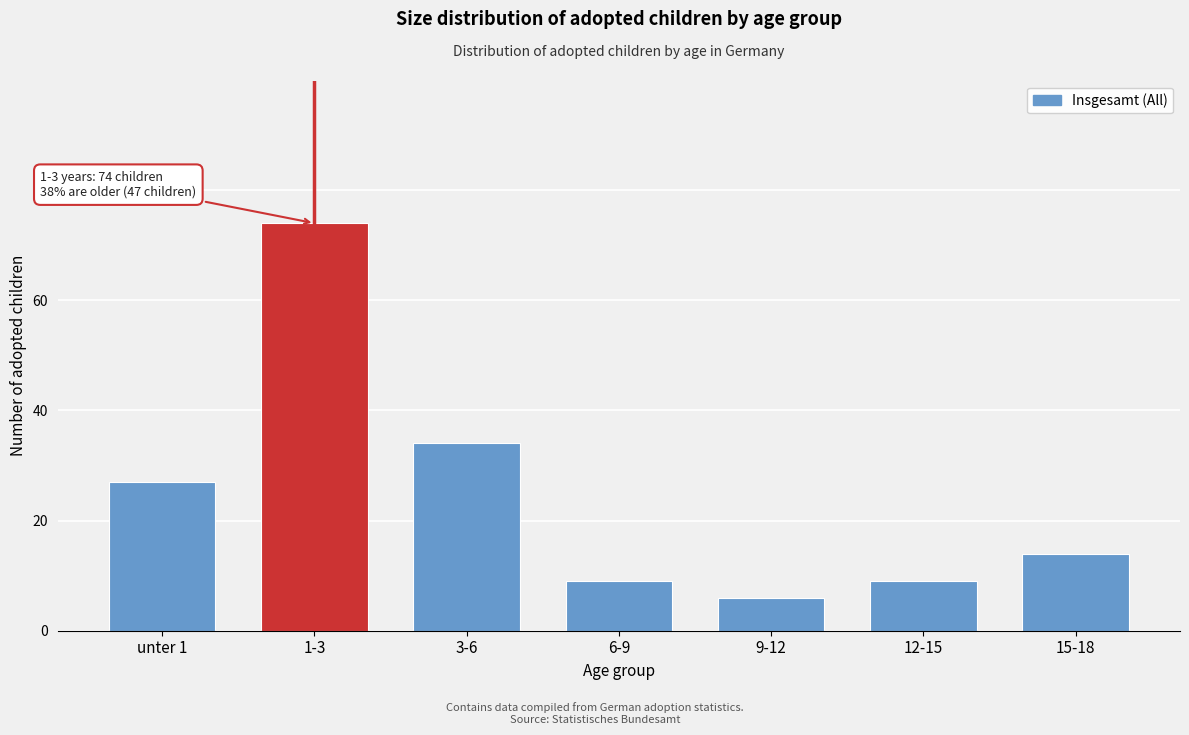

Reading right to left, extract all data points from this chart.

15-18=14	12-15=9	9-12=6	6-9=9	3-6=34	1-3=74	unter 1=27